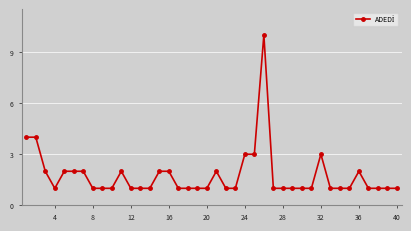

What is the sum of all values?

70